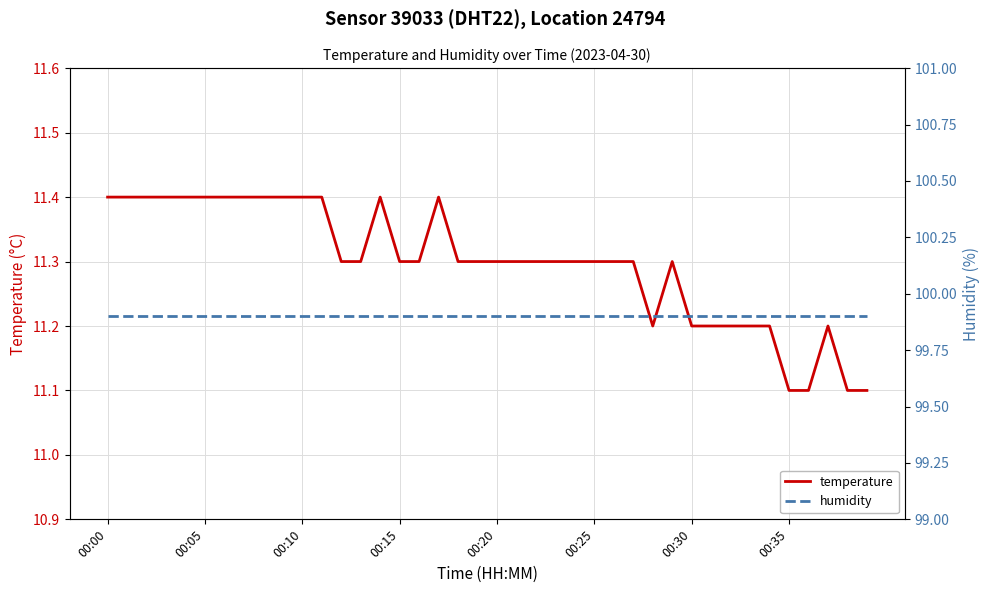

True or false: temperature and humidity intersect in this chart.

False